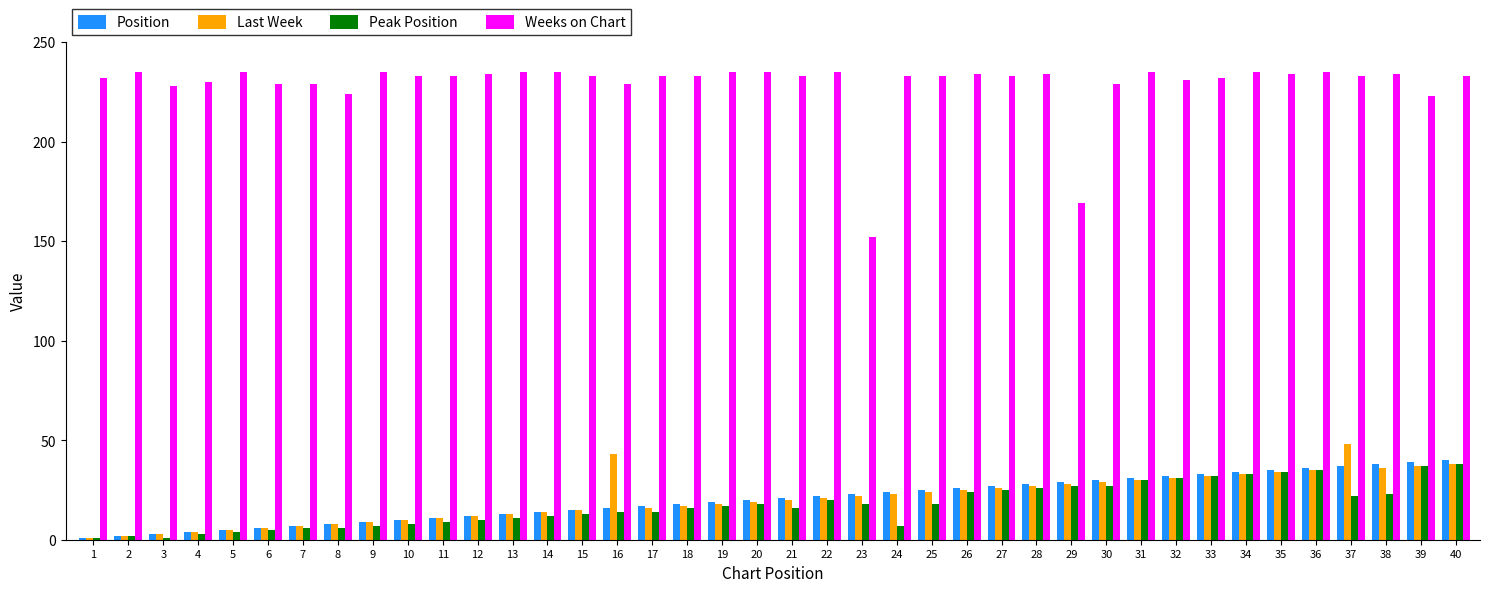

Which series has the widest spread of values?

Weeks on Chart